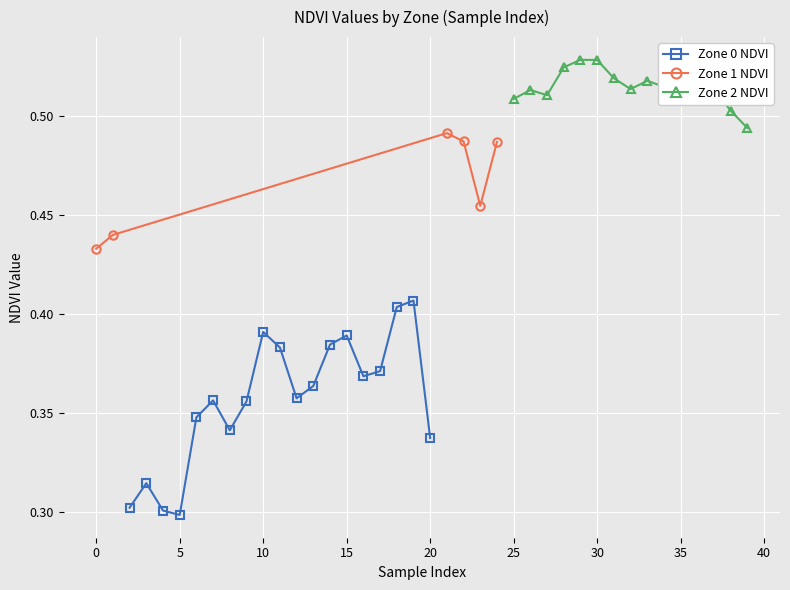

In Zone 0 NDVI, how many points are higher than both neighbors (excluding endpoints)?

5